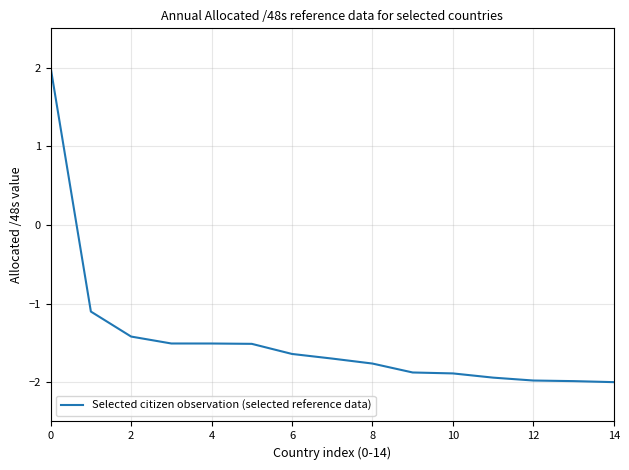

What is the greatest value displayed?

2.0